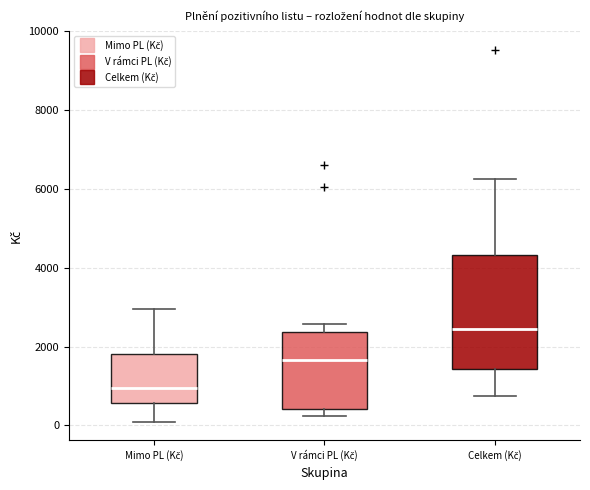

Reading left to right, read every box against the y-axis: the position of its median line, the range the box covers, and the ends of its whiskers. The values are not printed on the chart, so give them approximately, as read against the axis.

Mimo PL (Kč): median 1000, box 600 to 1800, whiskers 0 to 3000
V rámci PL (Kč): median 1600, box 400 to 2400, whiskers 200 to 2600
Celkem (Kč): median 2400, box 1400 to 4400, whiskers 800 to 6200